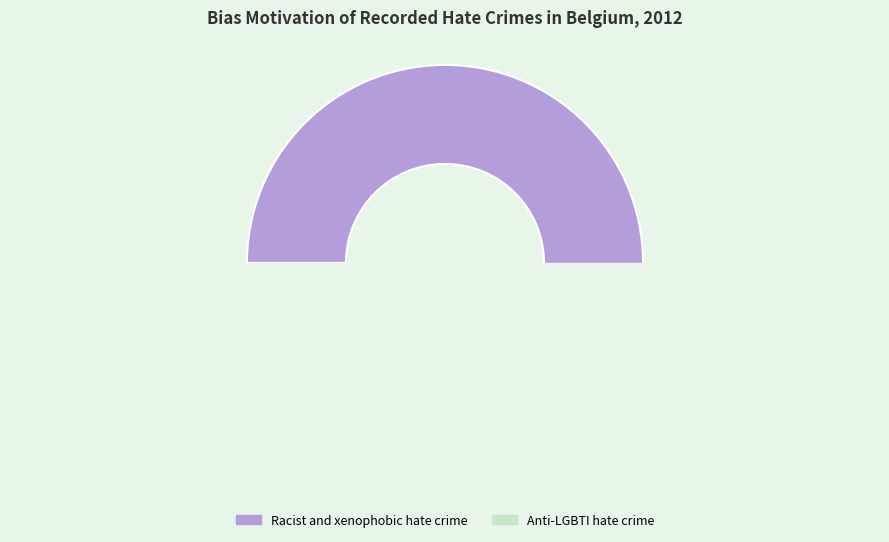

True or false: Racist and xenophobic hate crime accounts for 99% of the total.

False